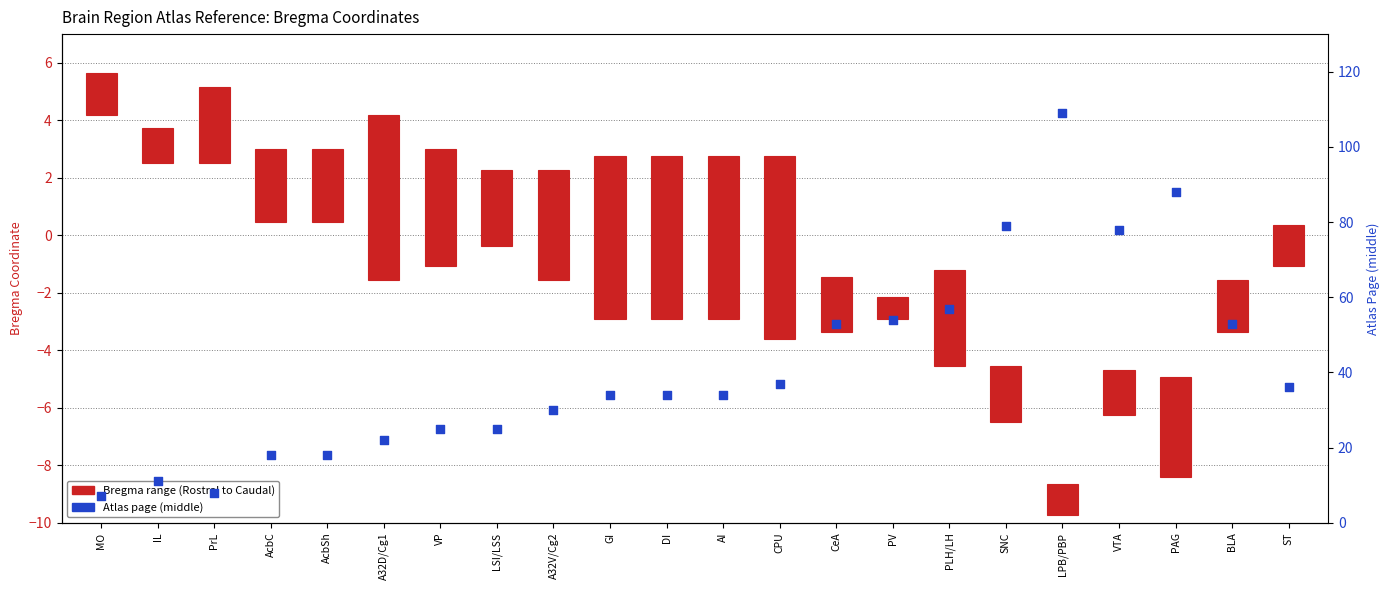

At which category is the sum across all series the highest?

LPB/PBP